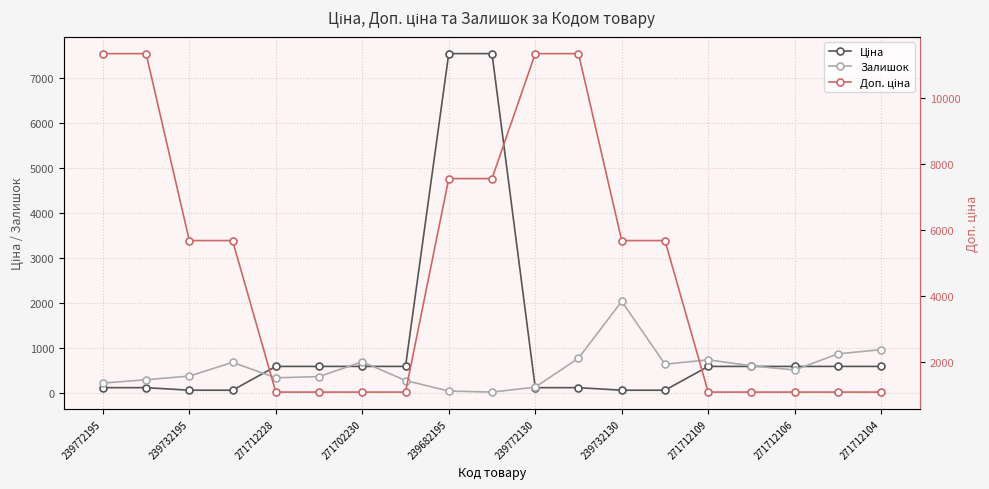

The value of Доп. ціна at 271702230 is 301.4. True or false?

False